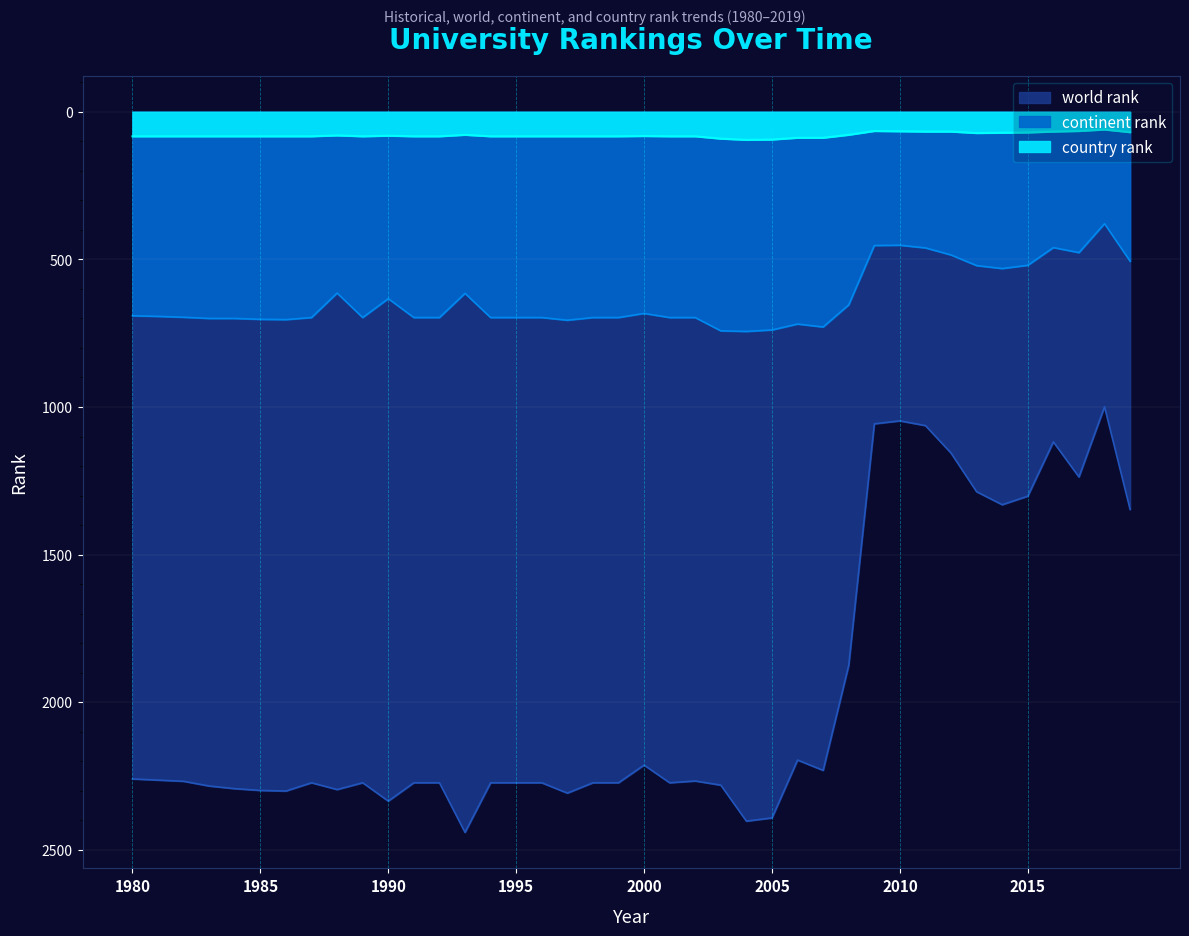

Where is country rank nearest to the value 77?

1993